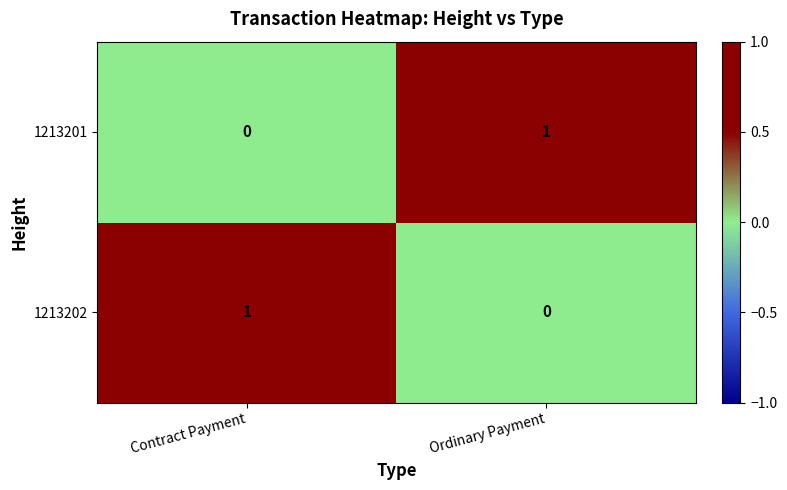

Is the value of 1213201 at Ordinary Payment greater than the value of 1213202 at Ordinary Payment?

Yes